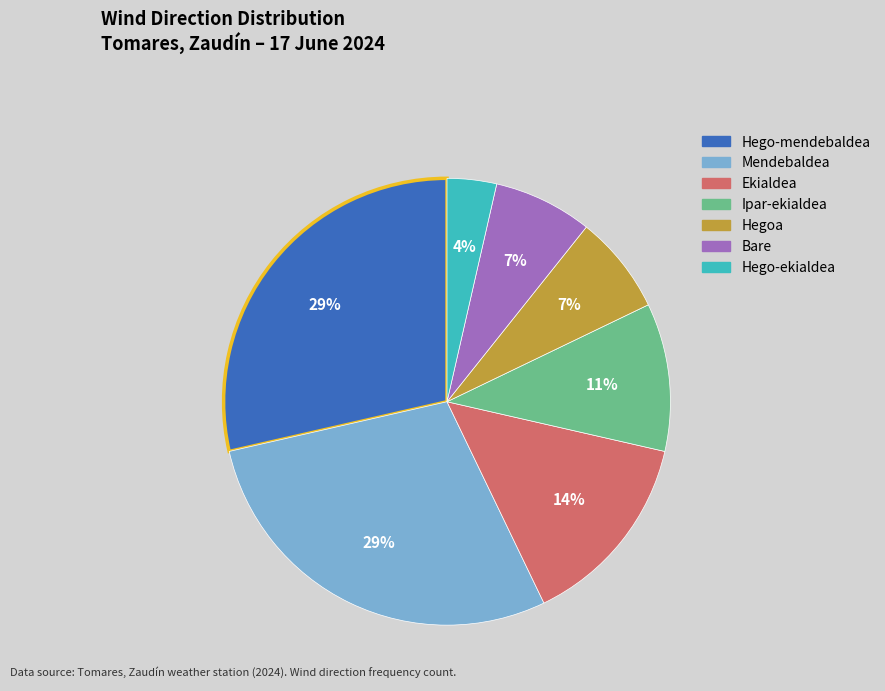

Does any single category account for the majority?

No